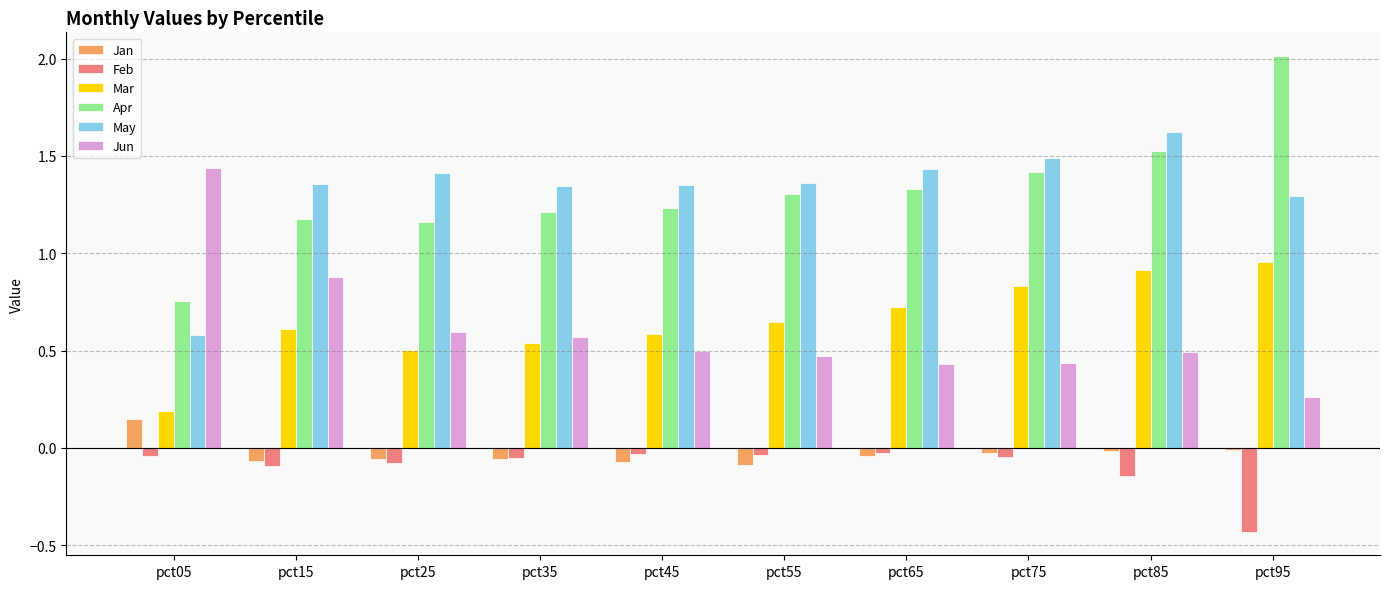

What is the spread (max minus min) of values at pct85?

1.8